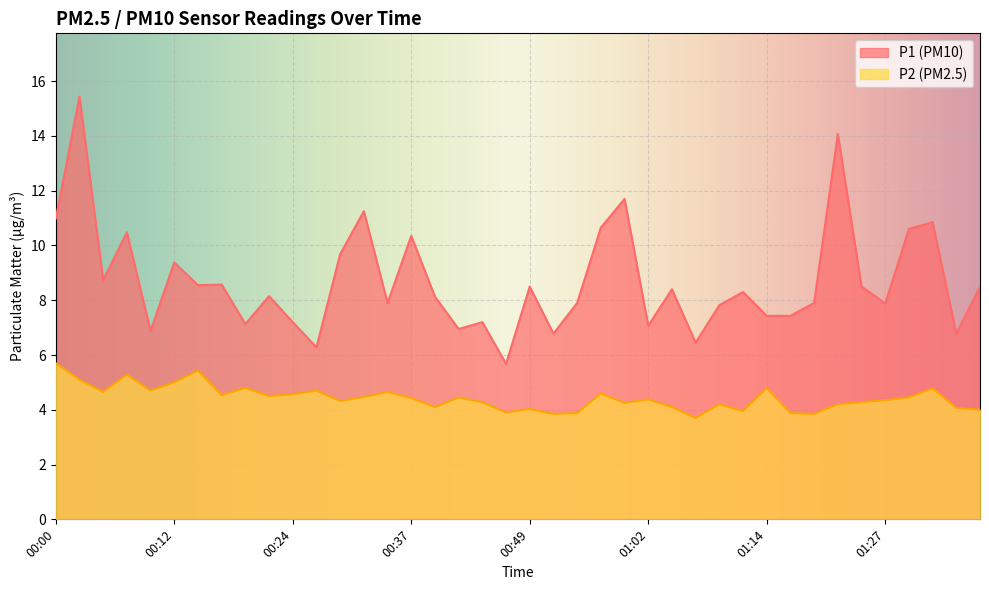

Reading left to right, transcribe all the data shown in this chart.

P1: 11.0	15.4	8.7	10.5	6.9	9.4	8.6	8.6	7.1	8.2	7.2	6.3	9.7	11.2	7.9	10.3	8.1	7.0	7.2	5.7	8.5	6.8	7.9	10.7	11.7	7.1	8.4	6.5	7.8	8.3	7.4	7.4	7.9	14.1	8.5	7.9	10.6	10.8	6.8	8.5
P2: 5.7	5.1	4.7	5.3	4.7	5.0	5.4	4.5	4.8	4.5	4.6	4.7	4.3	4.5	4.7	4.4	4.1	4.5	4.3	3.9	4.0	3.9	3.9	4.6	4.2	4.4	4.1	3.7	4.2	4.0	4.8	3.9	3.9	4.2	4.3	4.3	4.5	4.8	4.1	4.0